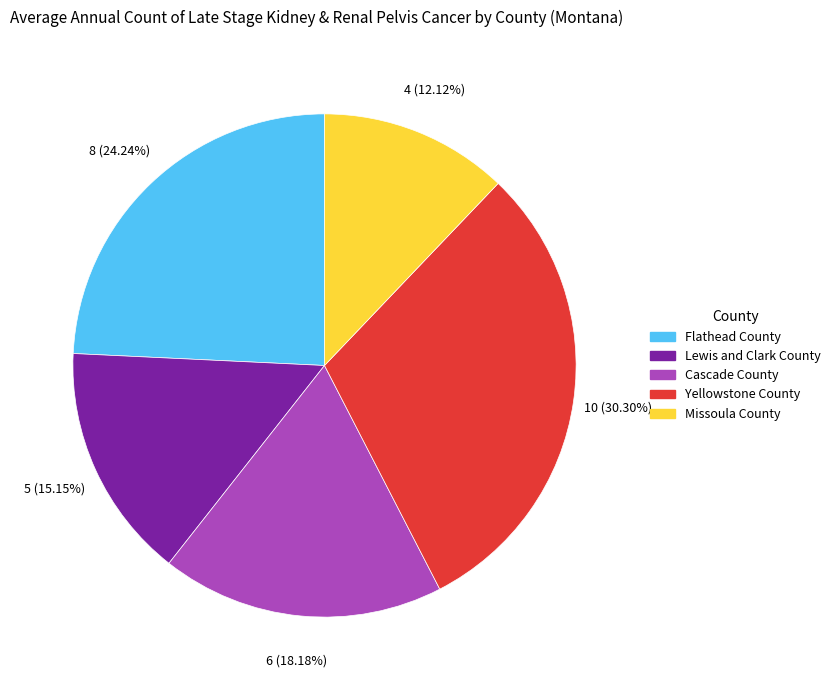

Rank the categories by value from lowest to highest.

Missoula County, Lewis and Clark County, Cascade County, Flathead County, Yellowstone County